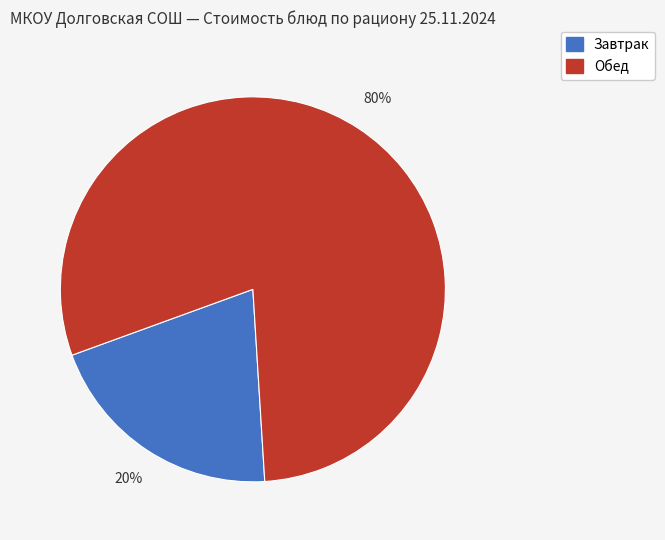

To the nearest percent, what is the average slice percentage?

50%